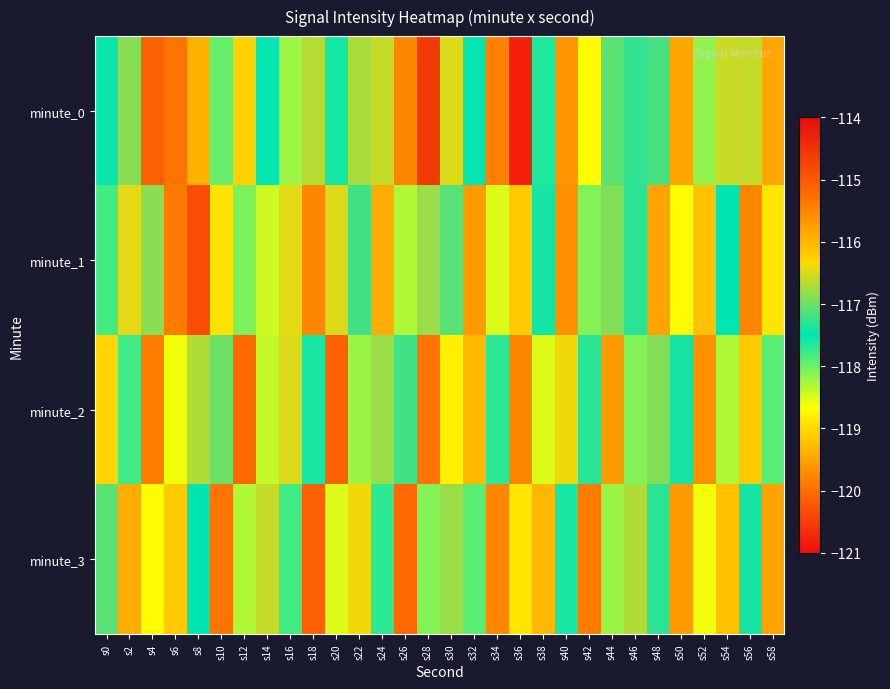

At s28, list the series in order from largest to smallest.

minute_0, minute_2, minute_1, minute_3